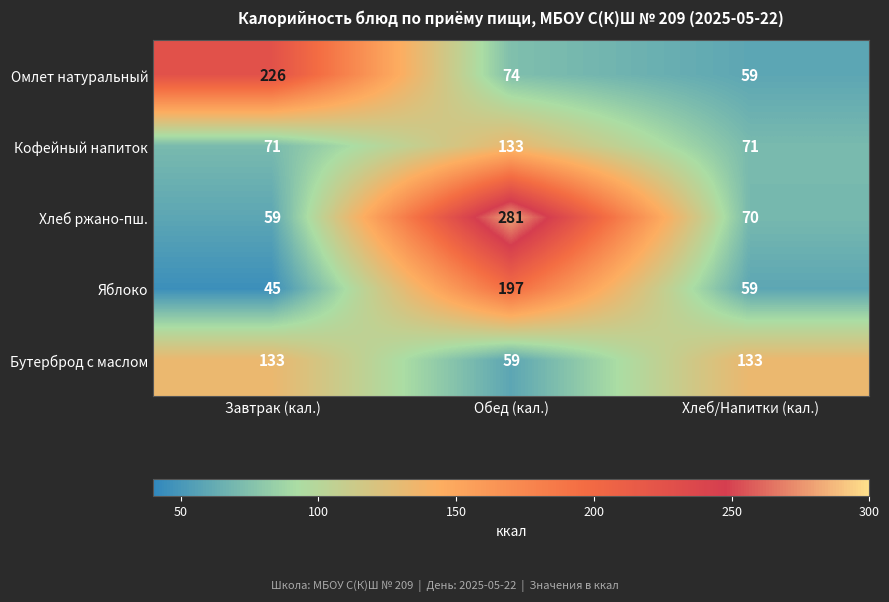

What is the average value of the Яблоко series?

100